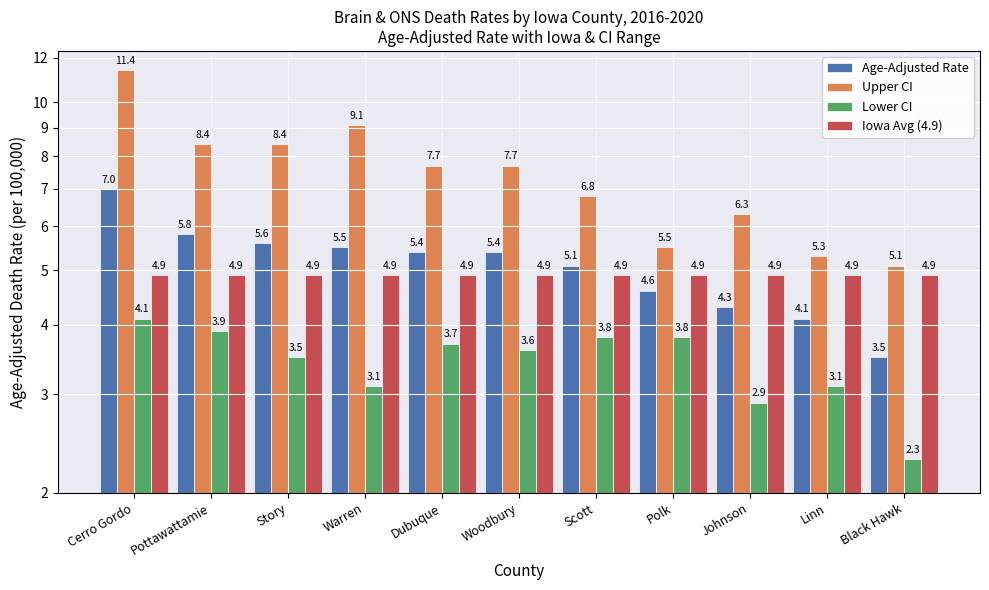

The Upper CI series shows 7.1 at Black Hawk. True or false?

False